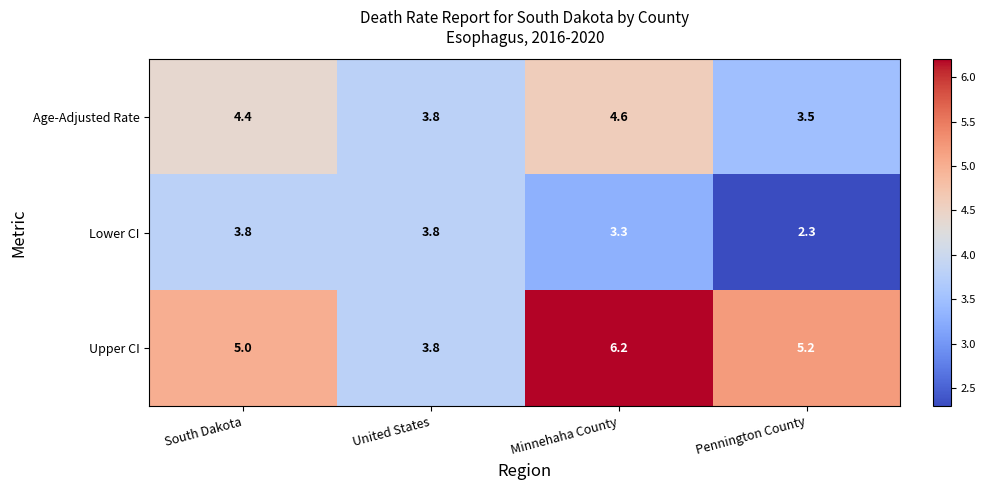

Reading left to right, extract all data points from this chart.

Age-Adjusted Rate: 4.4	3.8	4.6	3.5
Lower CI: 3.8	3.8	3.3	2.3
Upper CI: 5.0	3.8	6.2	5.2